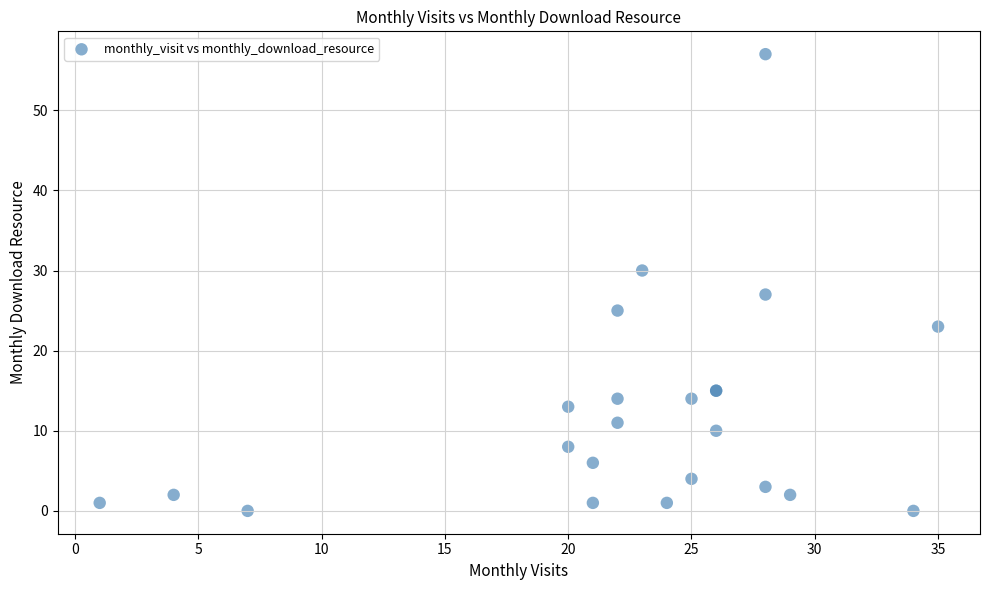

What Y value in the scatter plot is closest to 28?

27